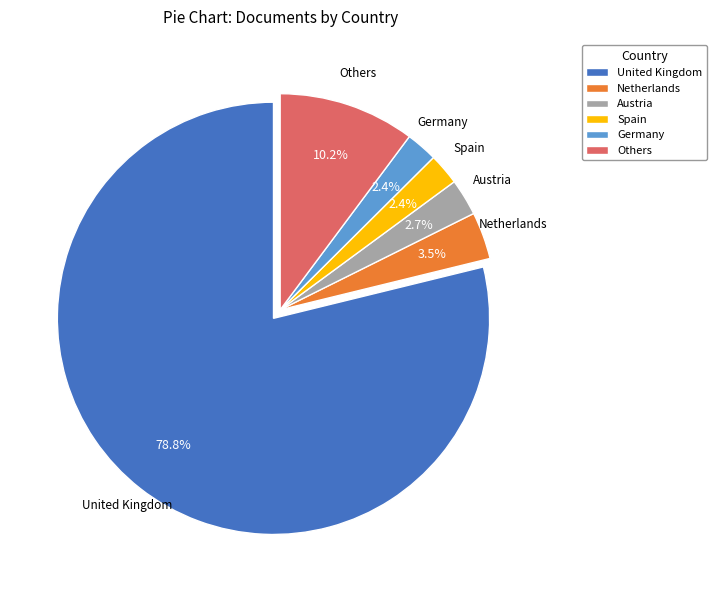

What is the ratio of the value at Austria to the value at Netherlands?

0.8